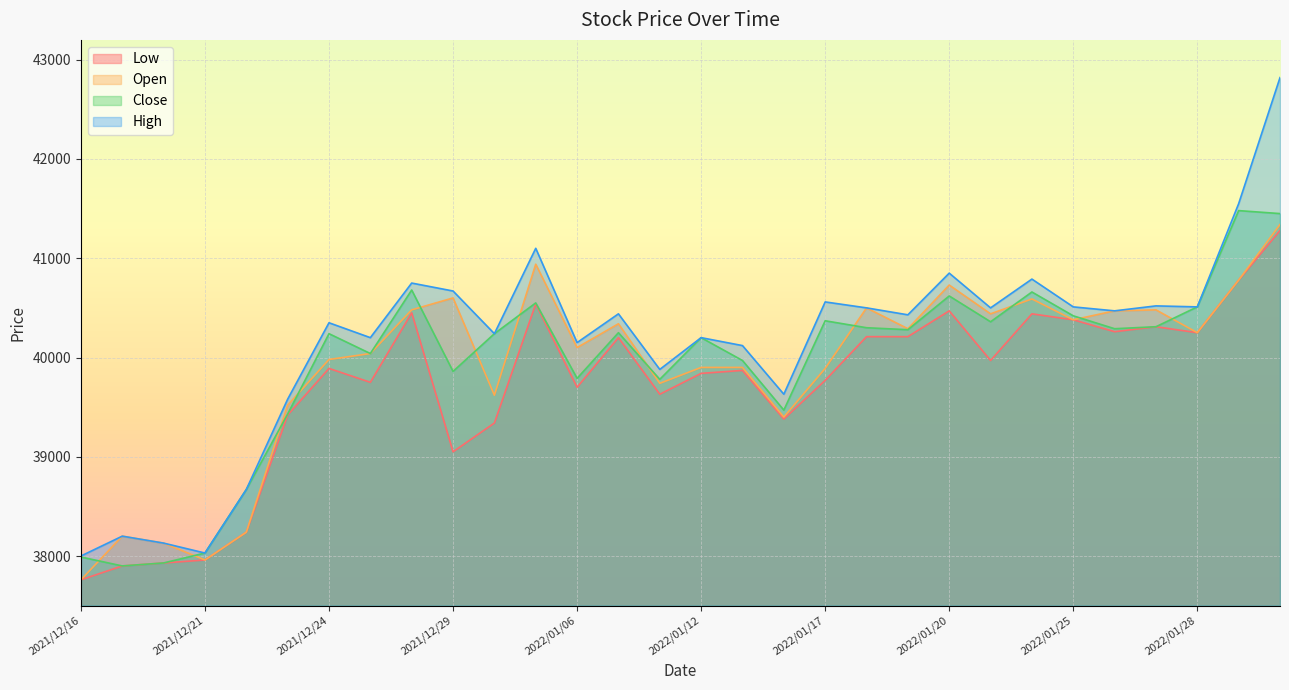

What are all the series names shown in the legend?

Low, Open, Close, High